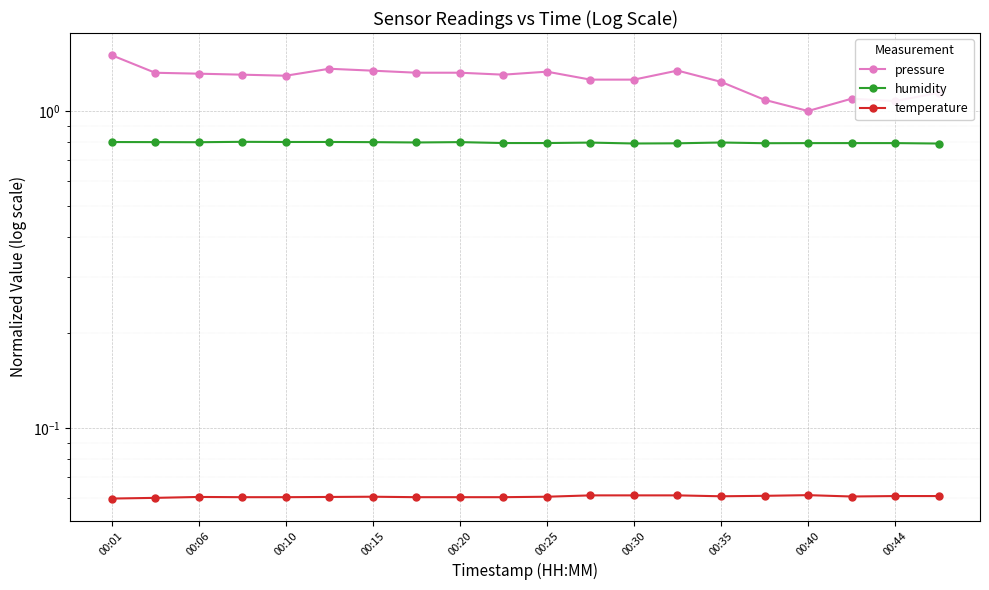

At how many categories does at least one series exceed 0?

20